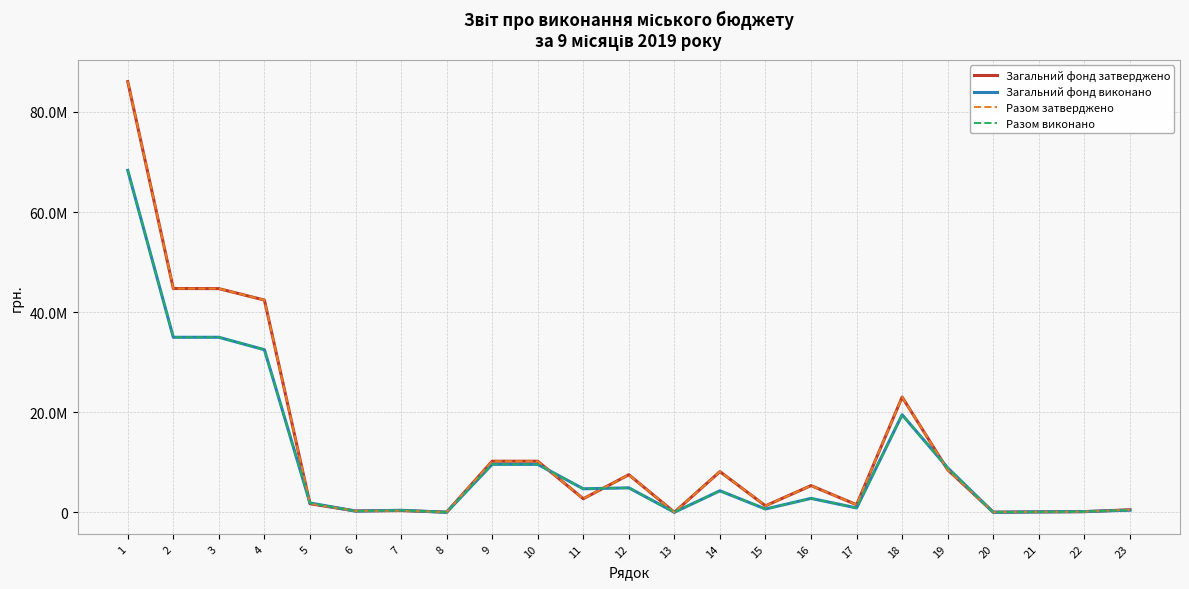

List the series in order of their peak value, highest first.

Разом затверджено, Загальний фонд затверджено, Разом виконано, Загальний фонд виконано